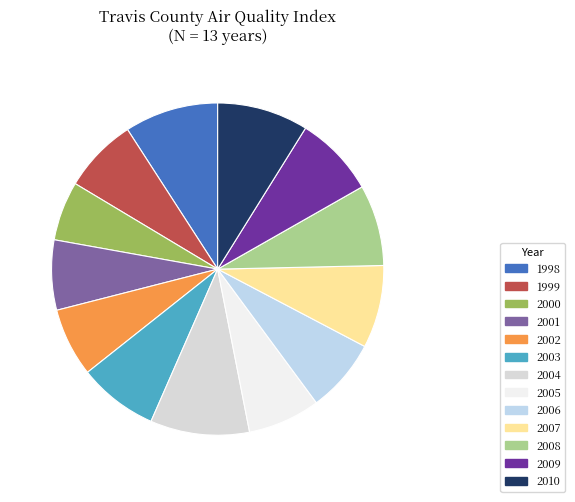

How much of the chart is everything except 1999?

92.7%